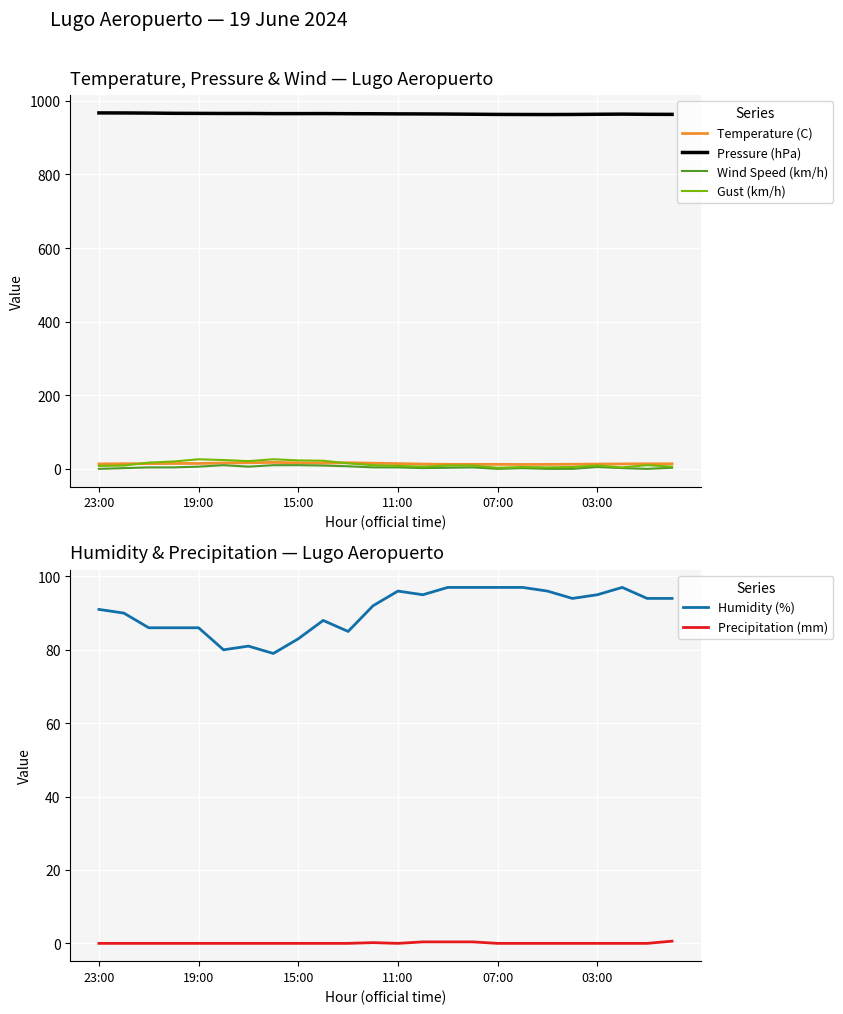

True or false: Pressure (hPa) and Wind Speed (km/h) cross at least once.

False